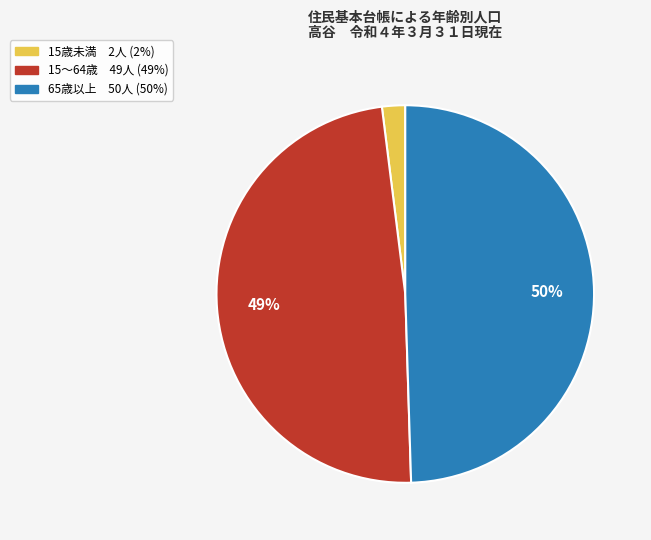

Does 15～64歳 account for over 50% of the chart?

No